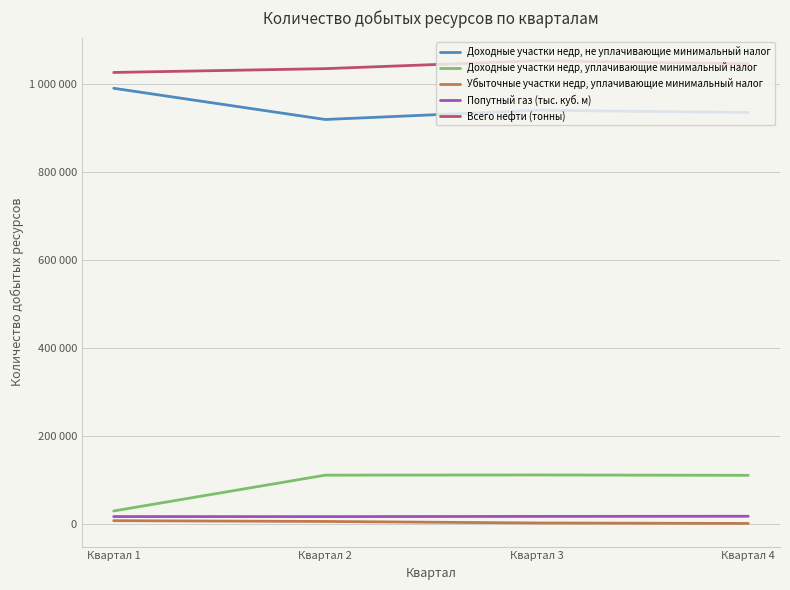

At which label does Всего нефти (тонны) first exceed 1047065?

Квартал 3